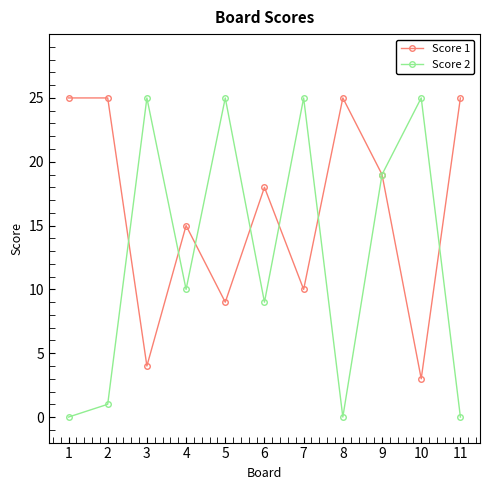

What is the spread (max minus min) of values at 4?

5